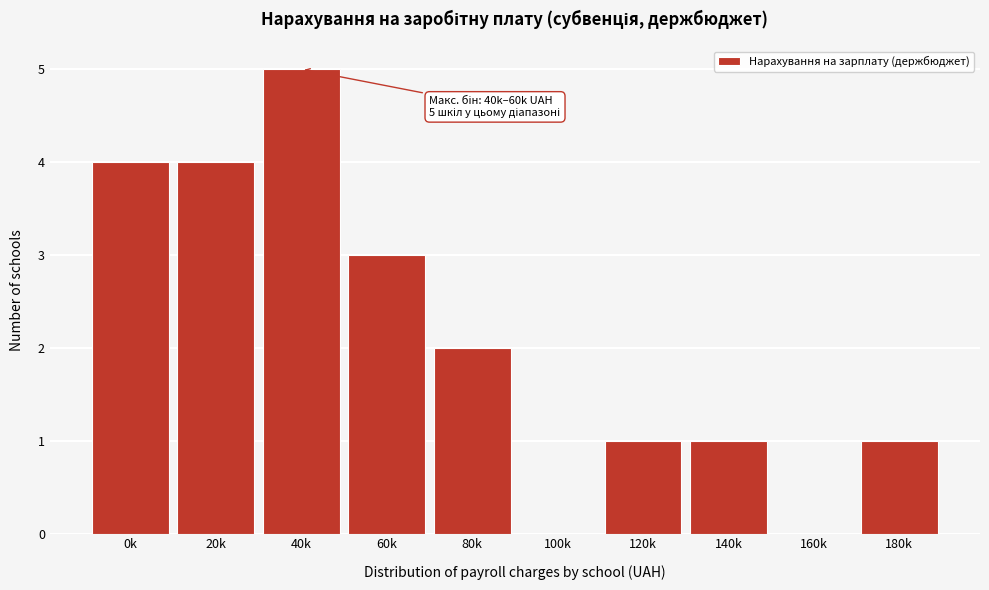

Reading right to left, what are all the values shown in this chart?

180k=1	160k=0	140k=1	120k=1	100k=0	80k=2	60k=3	40k=5	20k=4	0k=4